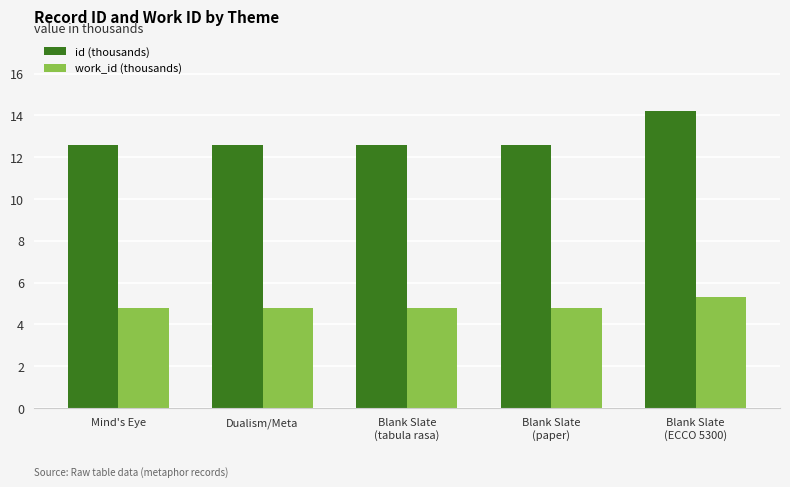

How many groups of bars are there?

5